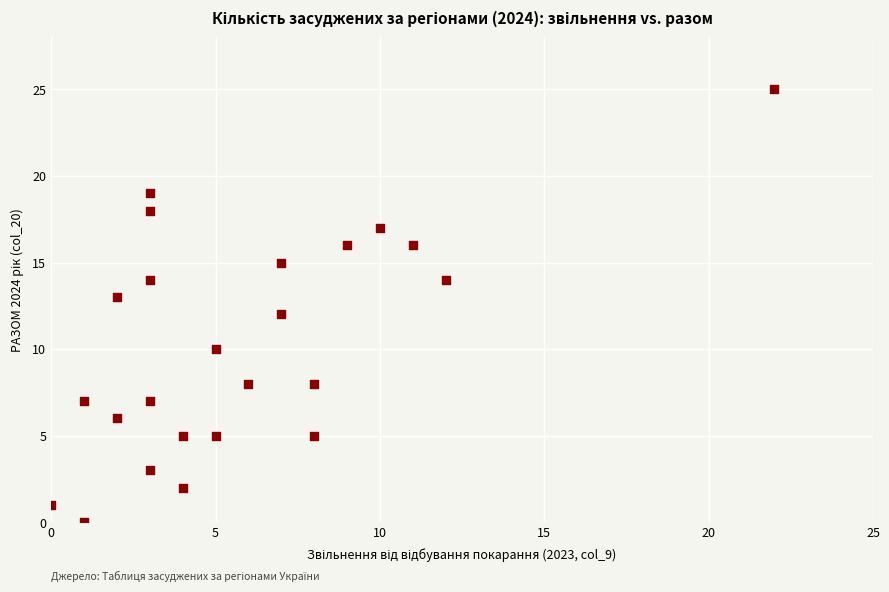

What is the range of Y values (max minus min)?

25